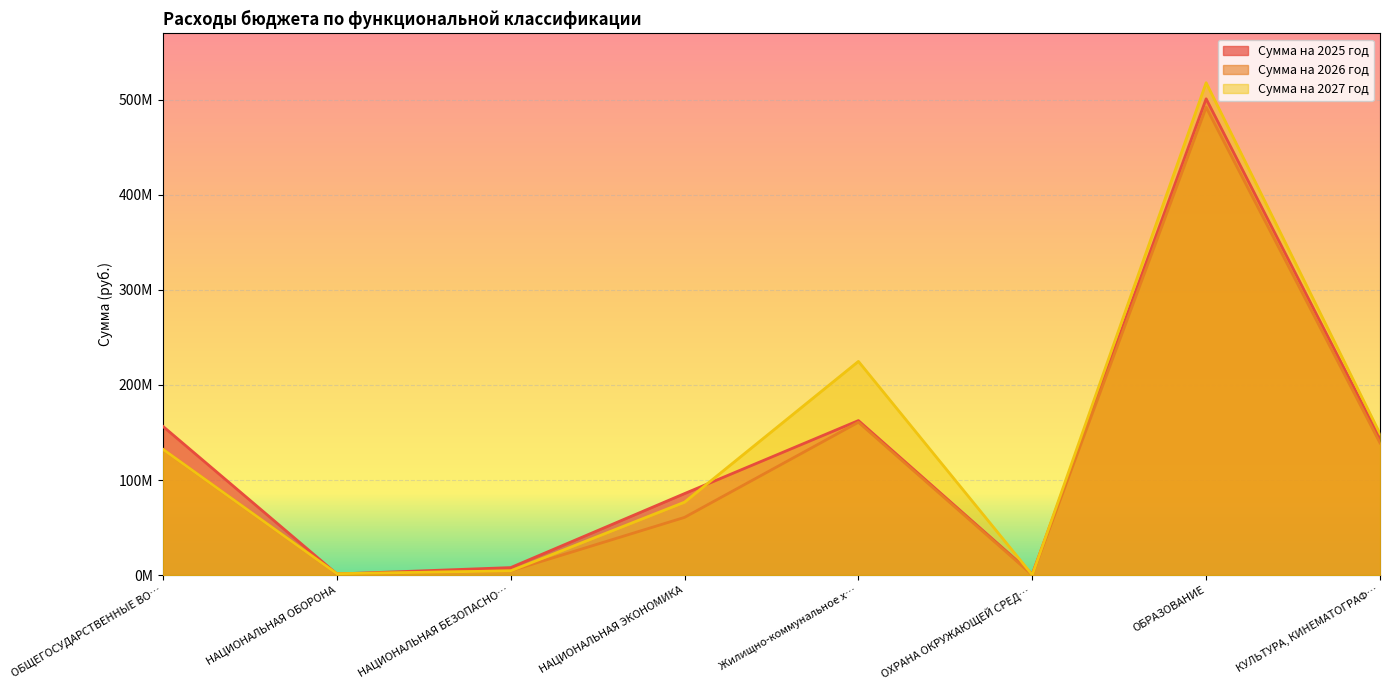

What are all the series names shown in the legend?

Сумма на 2025 год, Сумма на 2026 год, Сумма на 2027 год